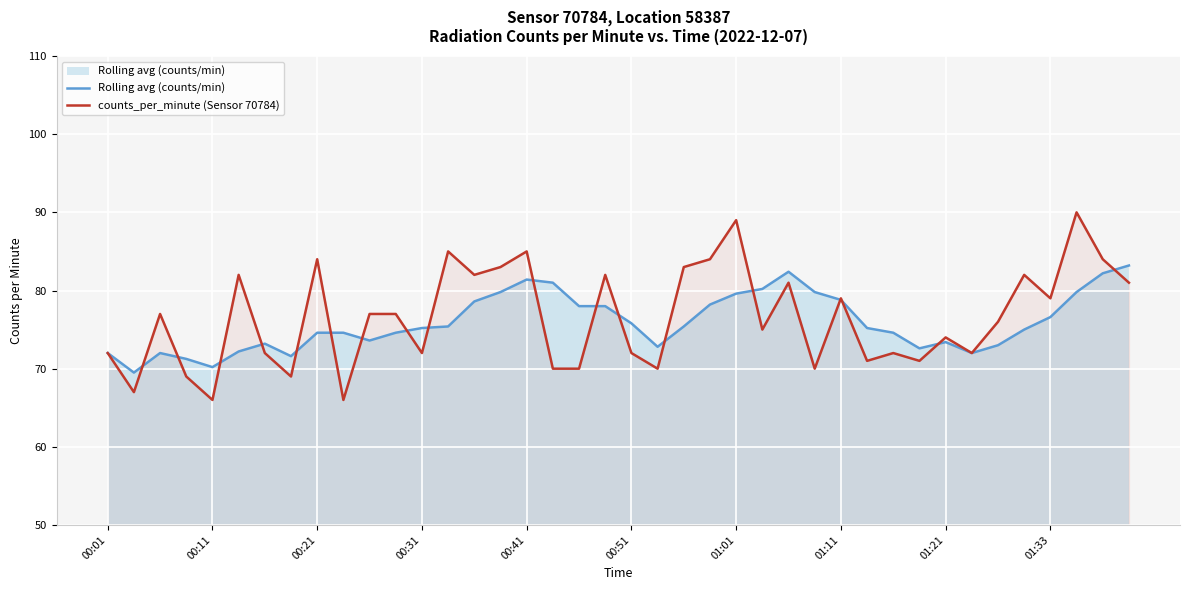

What is the lowest value of the Rolling avg (counts/min) series?

69.5